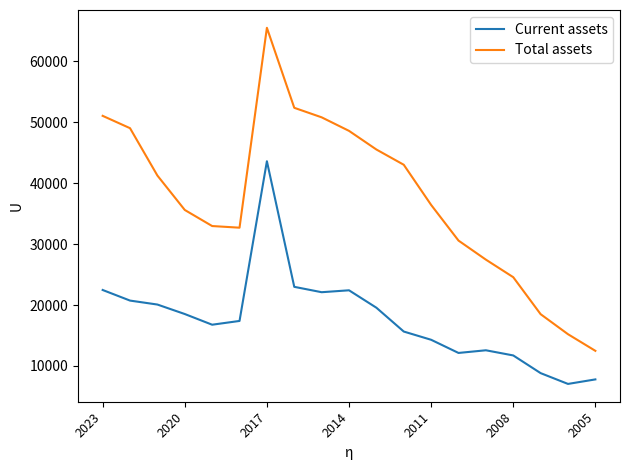

How many lines are shown in the chart?

2